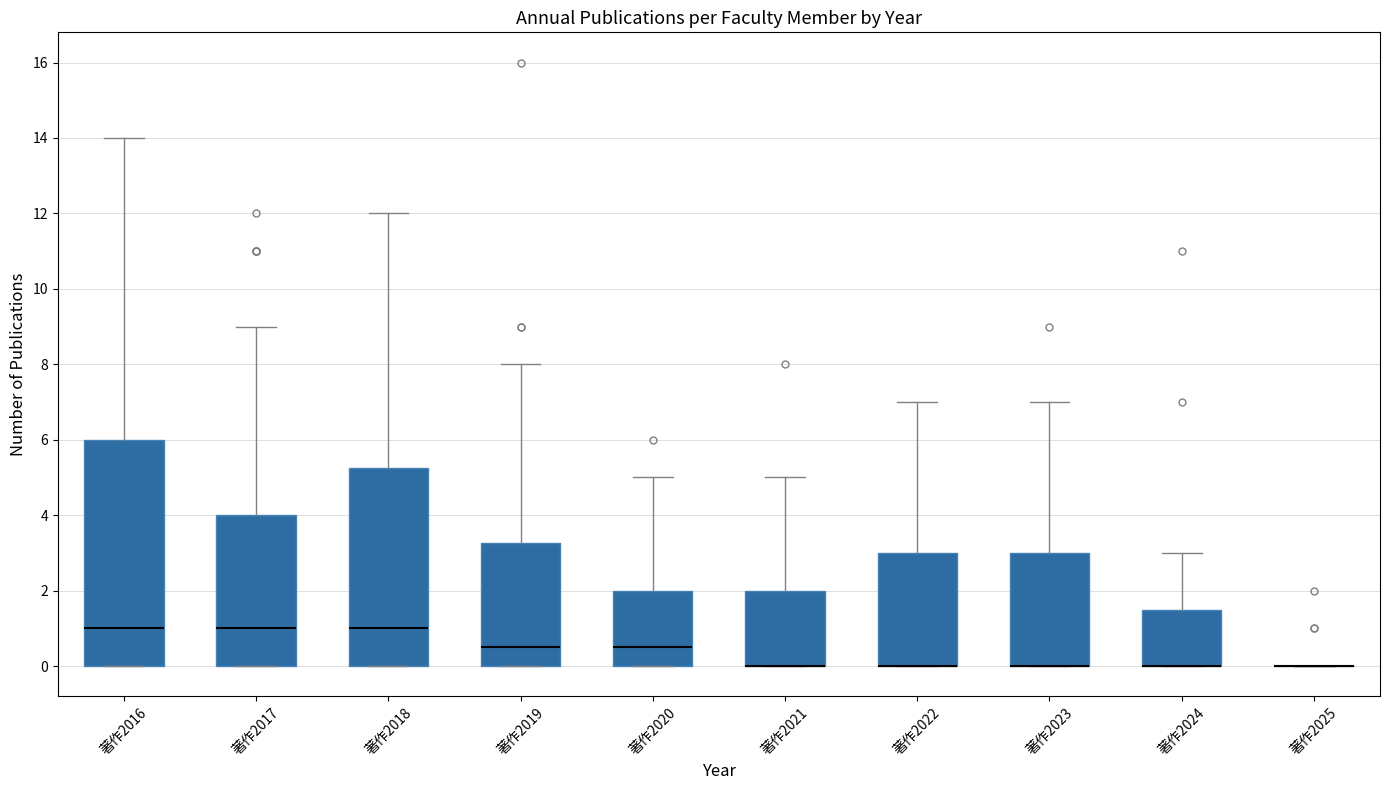

Reading left to right, read every box against the y-axis: the position of its median line, the range the box covers, and the ends of its whiskers. The values are not printed on the chart, so give them approximately, as read against the axis.

著作2016: median 1.0, box 0.0 to 6.0, whiskers 0.0 to 14.0
著作2017: median 1.0, box 0.0 to 4.0, whiskers 0.0 to 9.0
著作2018: median 1.0, box 0.0 to 5.2, whiskers 0.0 to 12.0
著作2019: median 0.6, box 0.0 to 3.2, whiskers 0.0 to 8.0
著作2020: median 0.6, box 0.0 to 2.0, whiskers 0.0 to 5.0
著作2021: median 0.0 (drawn on the box's lower edge), box 0.0 to 2.0, whiskers 0.0 to 5.0
著作2022: median 0.0 (drawn on the box's lower edge), box 0.0 to 3.0, whiskers 0.0 to 7.0
著作2023: median 0.0 (drawn on the box's lower edge), box 0.0 to 3.0, whiskers 0.0 to 7.0
著作2024: median 0.0 (drawn on the box's lower edge), box 0.0 to 1.6, whiskers 0.0 to 3.0
著作2025: box collapsed to a line at 0.0, whiskers 0.0 to 0.0